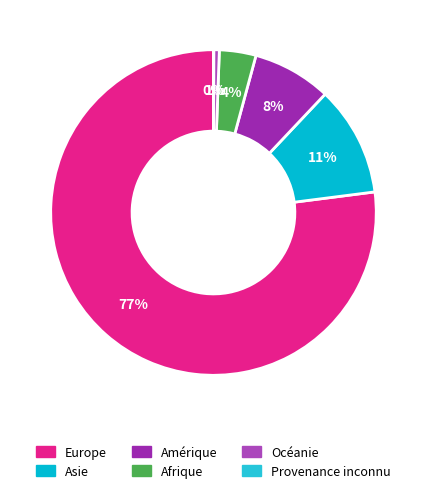

To the nearest percent, what percentage of the pie is Europe?

77%